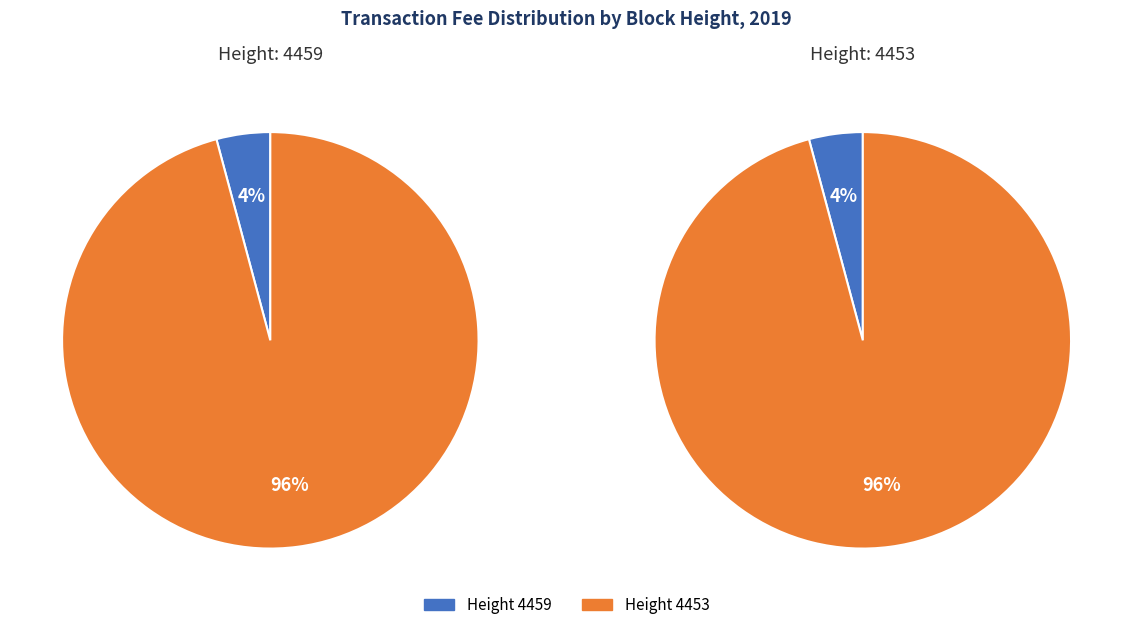

How many slices are in this pie chart?

2